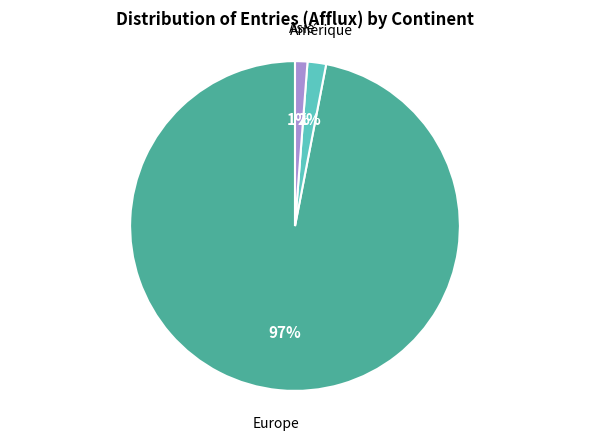

To the nearest percent, what is the average slice percentage?

33%